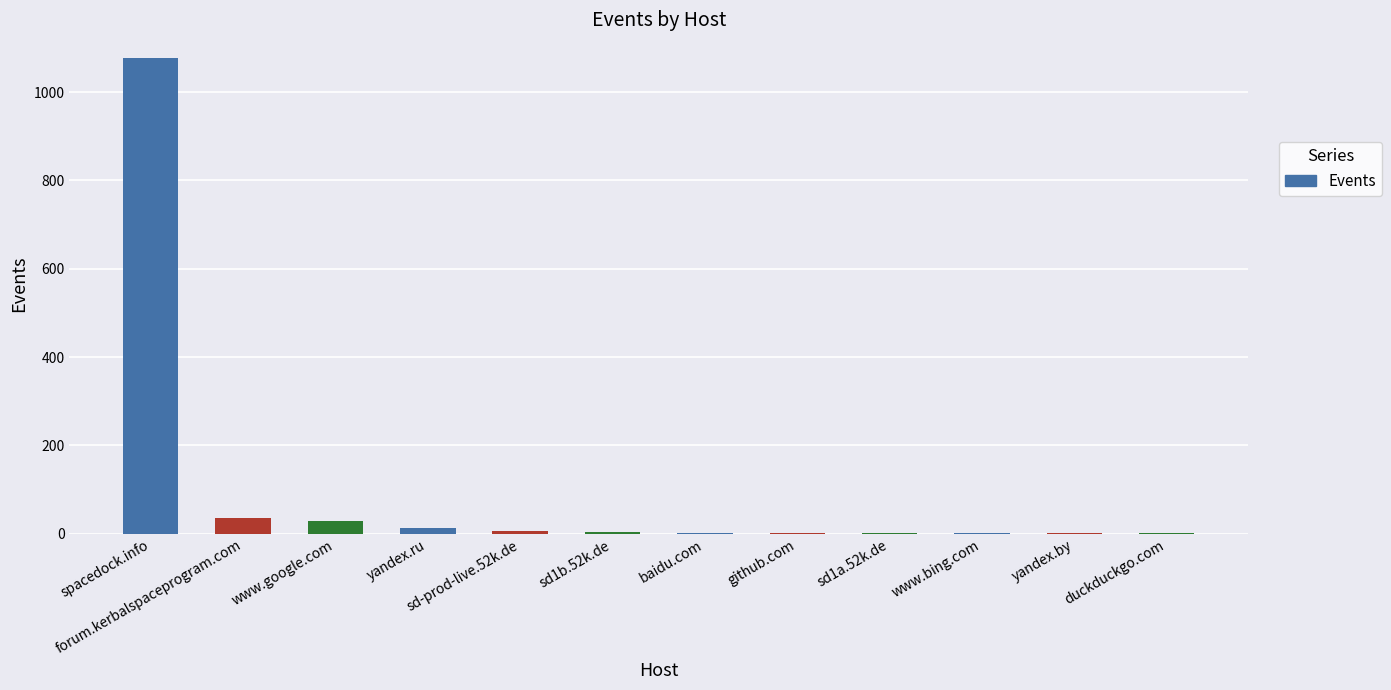

Are the bars horizontal?

No